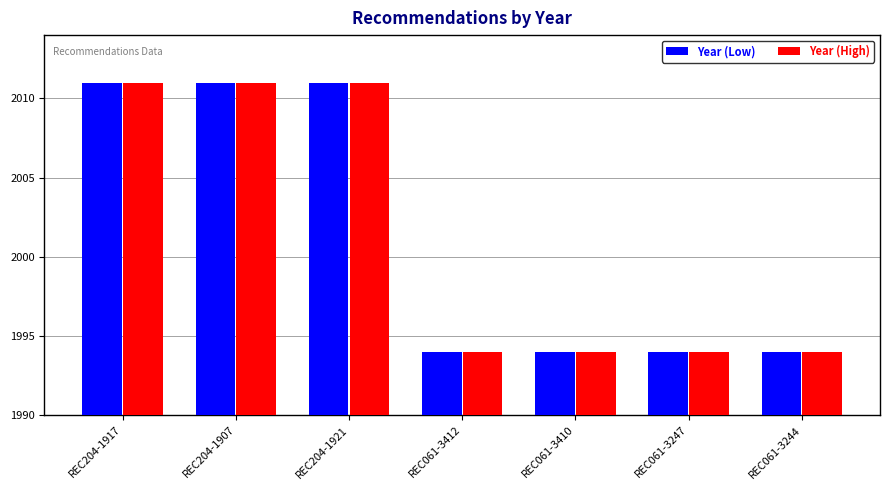

How many groups of bars are there?

7